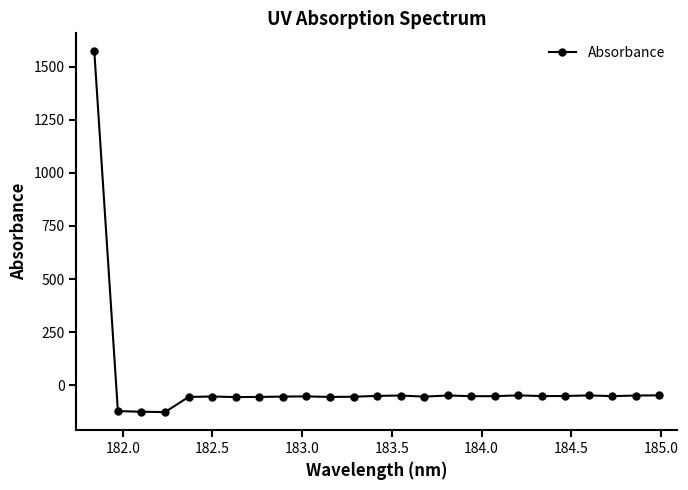

What is the smallest value displayed?

-126.1